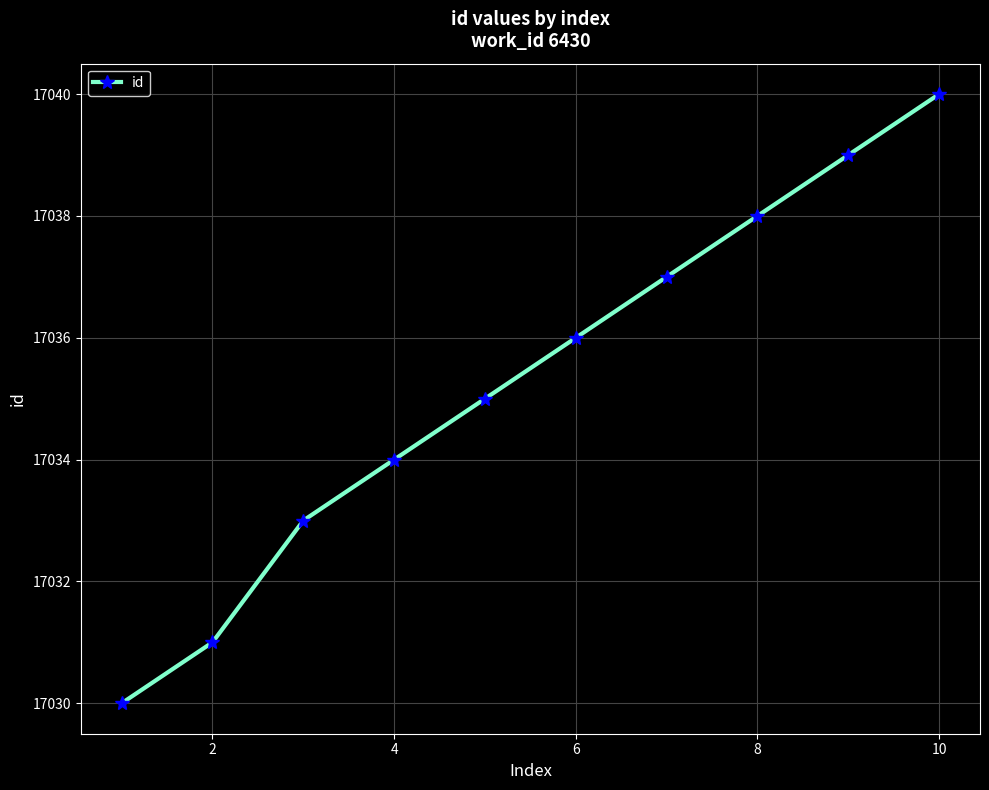

How many lines are shown in the chart?

1